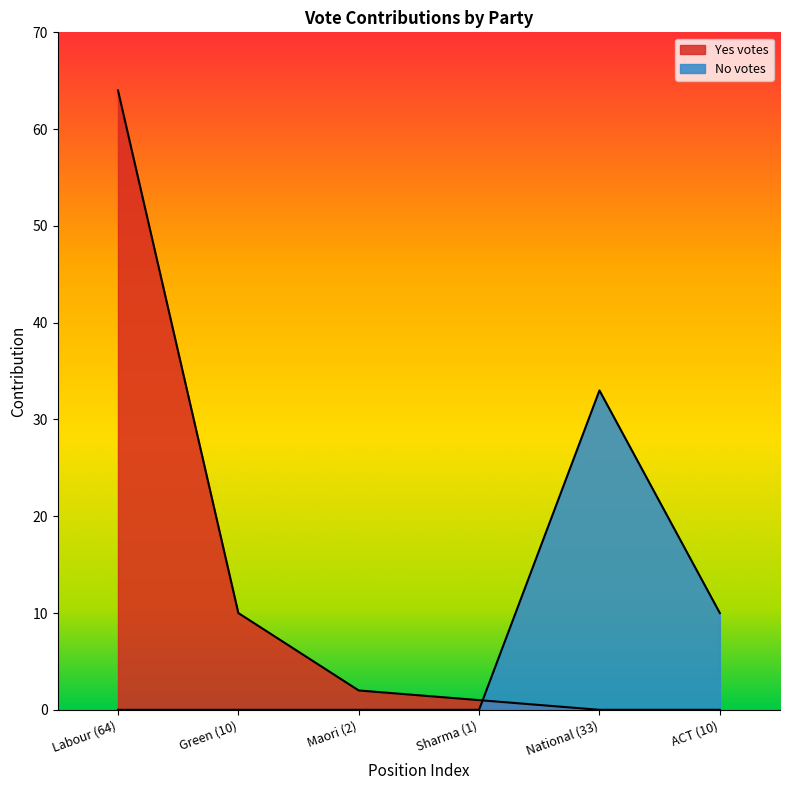

What is the difference between the maximum and minimum values in the Yes votes series?

64